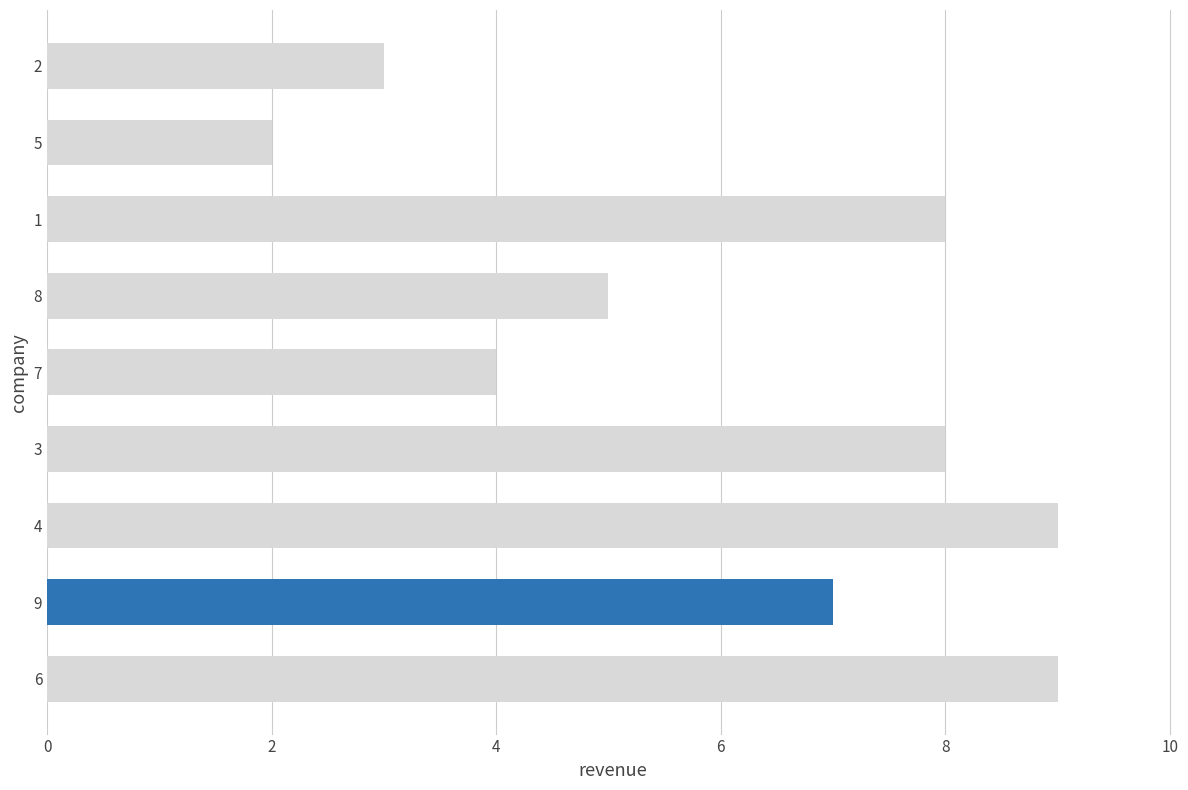

How many values are below 7?

4